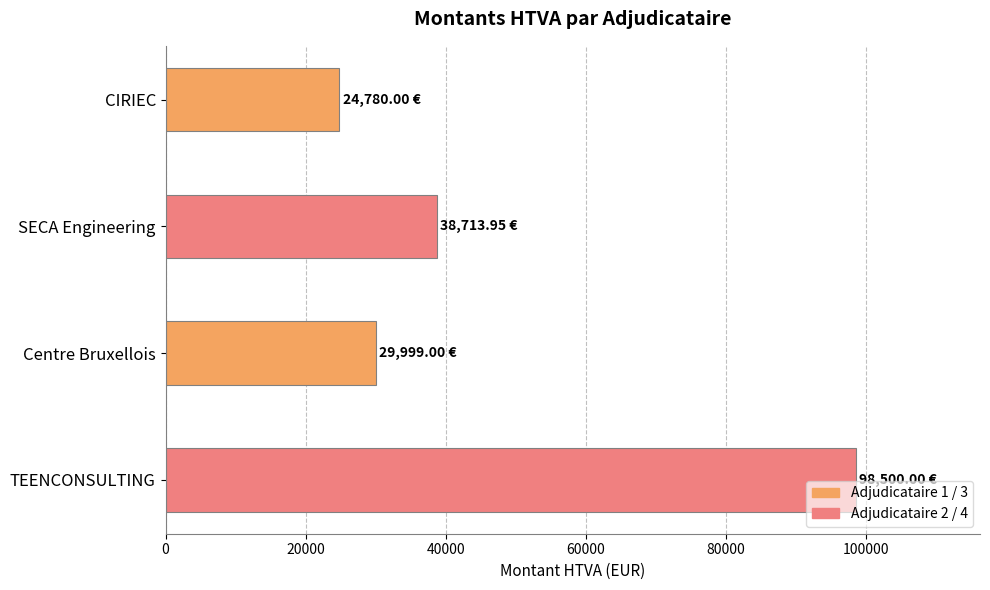

Between SECA Engineering and TEENCONSULTING, which is larger?

TEENCONSULTING